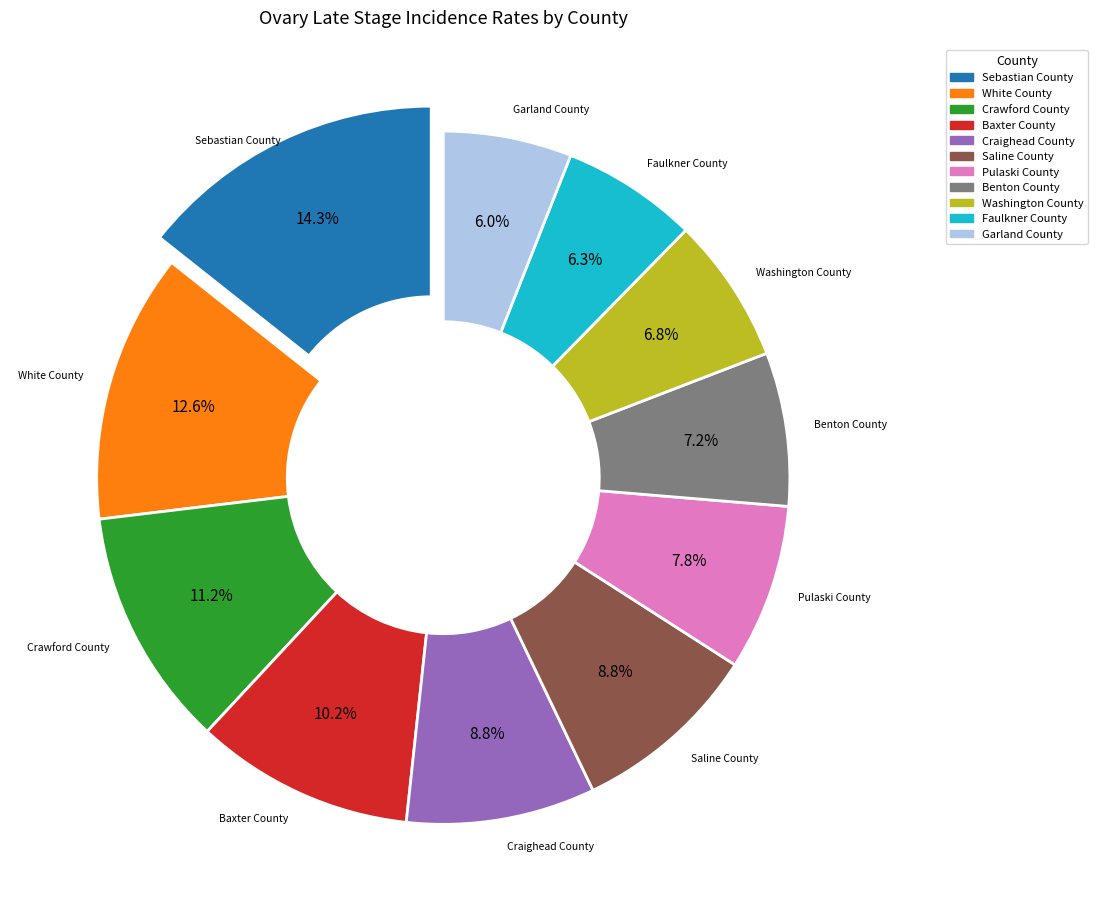

What is the ratio of the value at Saline County to the value at Garland County?

1.5